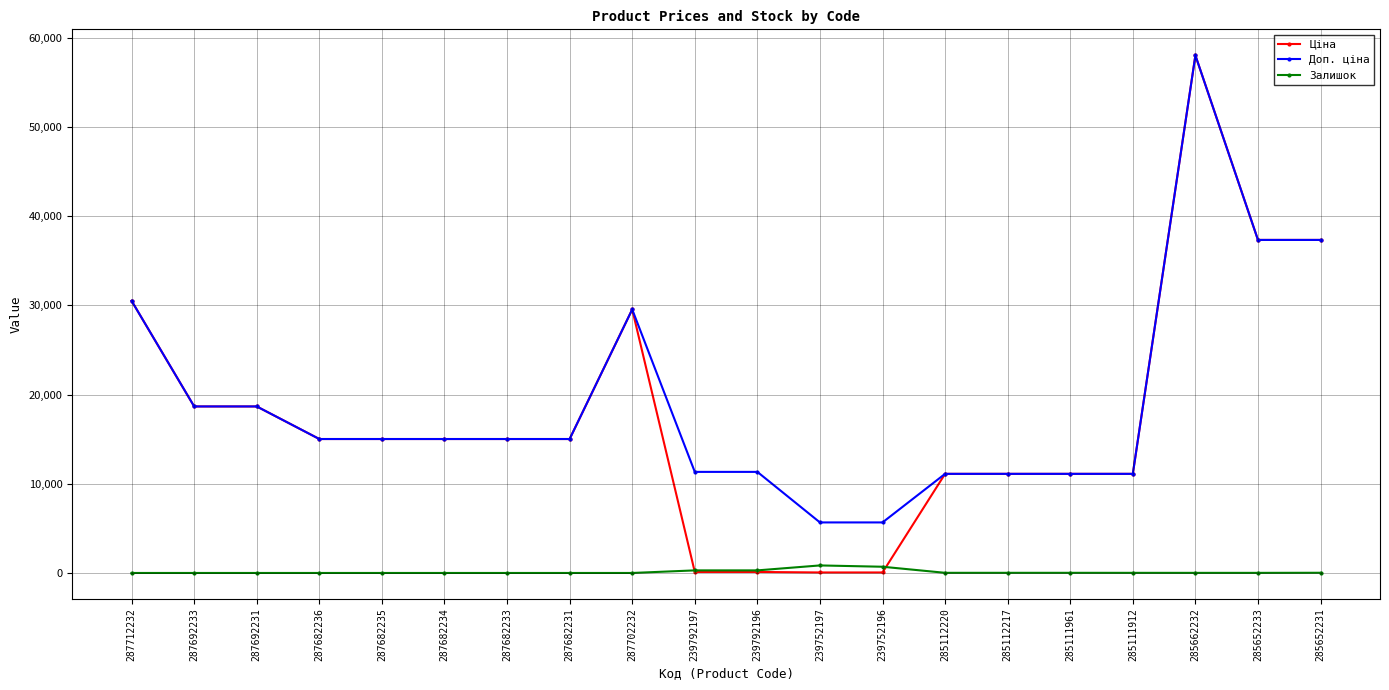

The value of Доп. ціна at 287682231 is 6849.6. True or false?

False